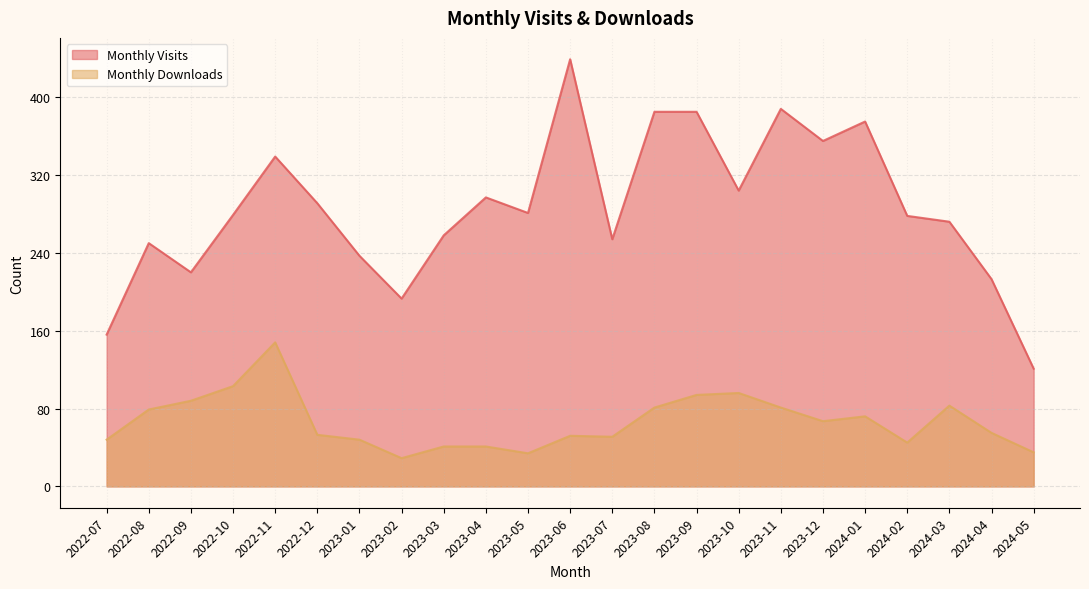

How many values in the Monthly Visits series exceed 279?

11